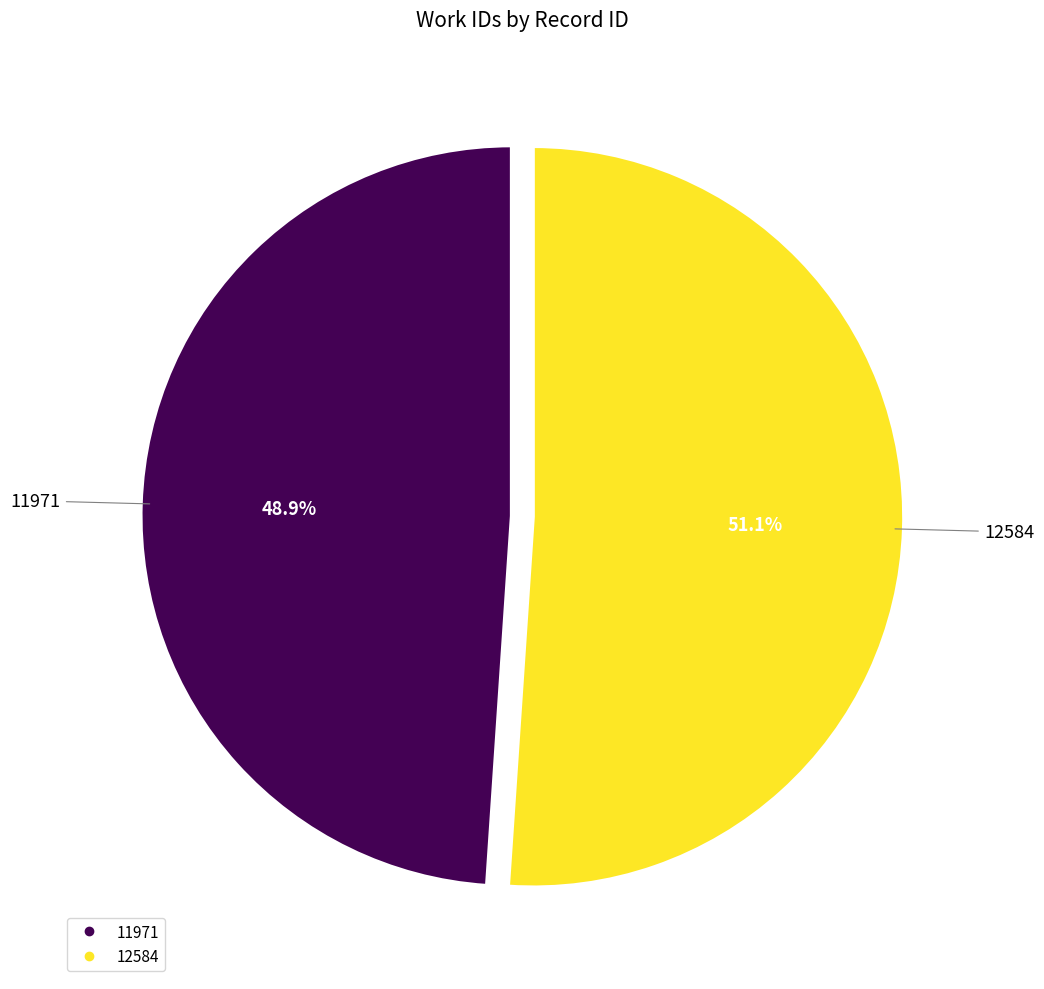

What is the smallest slice in the pie chart?

11971